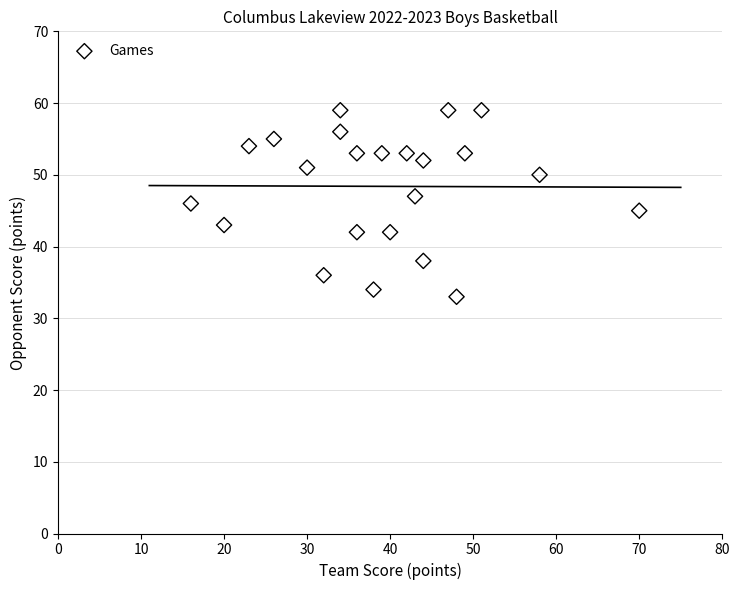

What is the range of Y values (max minus min)?

26